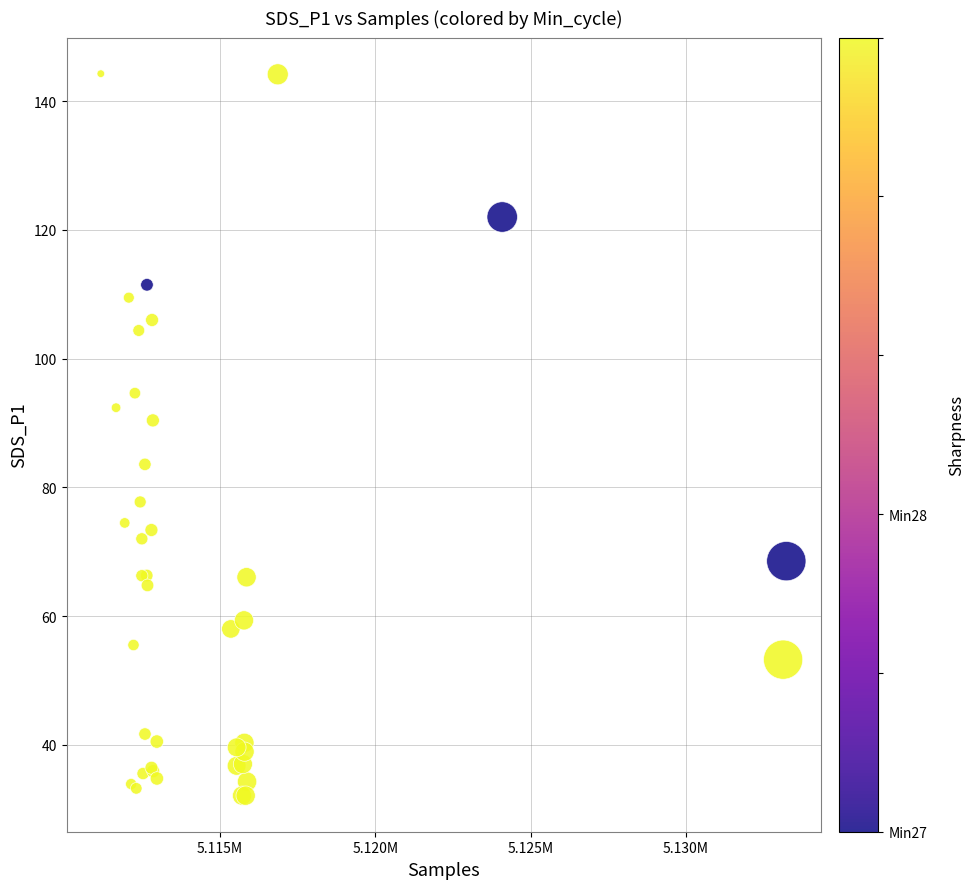

What Y value in the scatter plot is closest to 88?

90.4